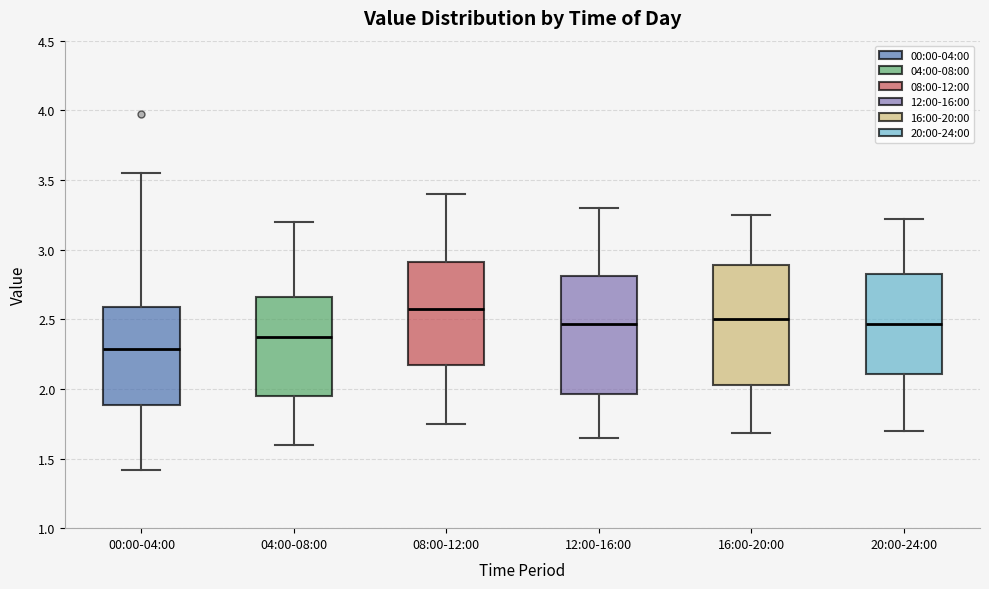

Reading left to right, transcribe this box plot: for each box, give where its median line is, the range the box spans, and where its two whiskers end, as read against the y-axis. The values are not printed on the chart, so give them approximately, as read against the axis.

00:00-04:00: median 2.30, box 1.90 to 2.60, whiskers 1.40 to 3.55
04:00-08:00: median 2.40, box 1.95 to 2.65, whiskers 1.60 to 3.20
08:00-12:00: median 2.60, box 2.15 to 2.90, whiskers 1.75 to 3.40
12:00-16:00: median 2.45, box 1.95 to 2.80, whiskers 1.65 to 3.30
16:00-20:00: median 2.50, box 2.05 to 2.90, whiskers 1.70 to 3.25
20:00-24:00: median 2.45, box 2.10 to 2.85, whiskers 1.70 to 3.20